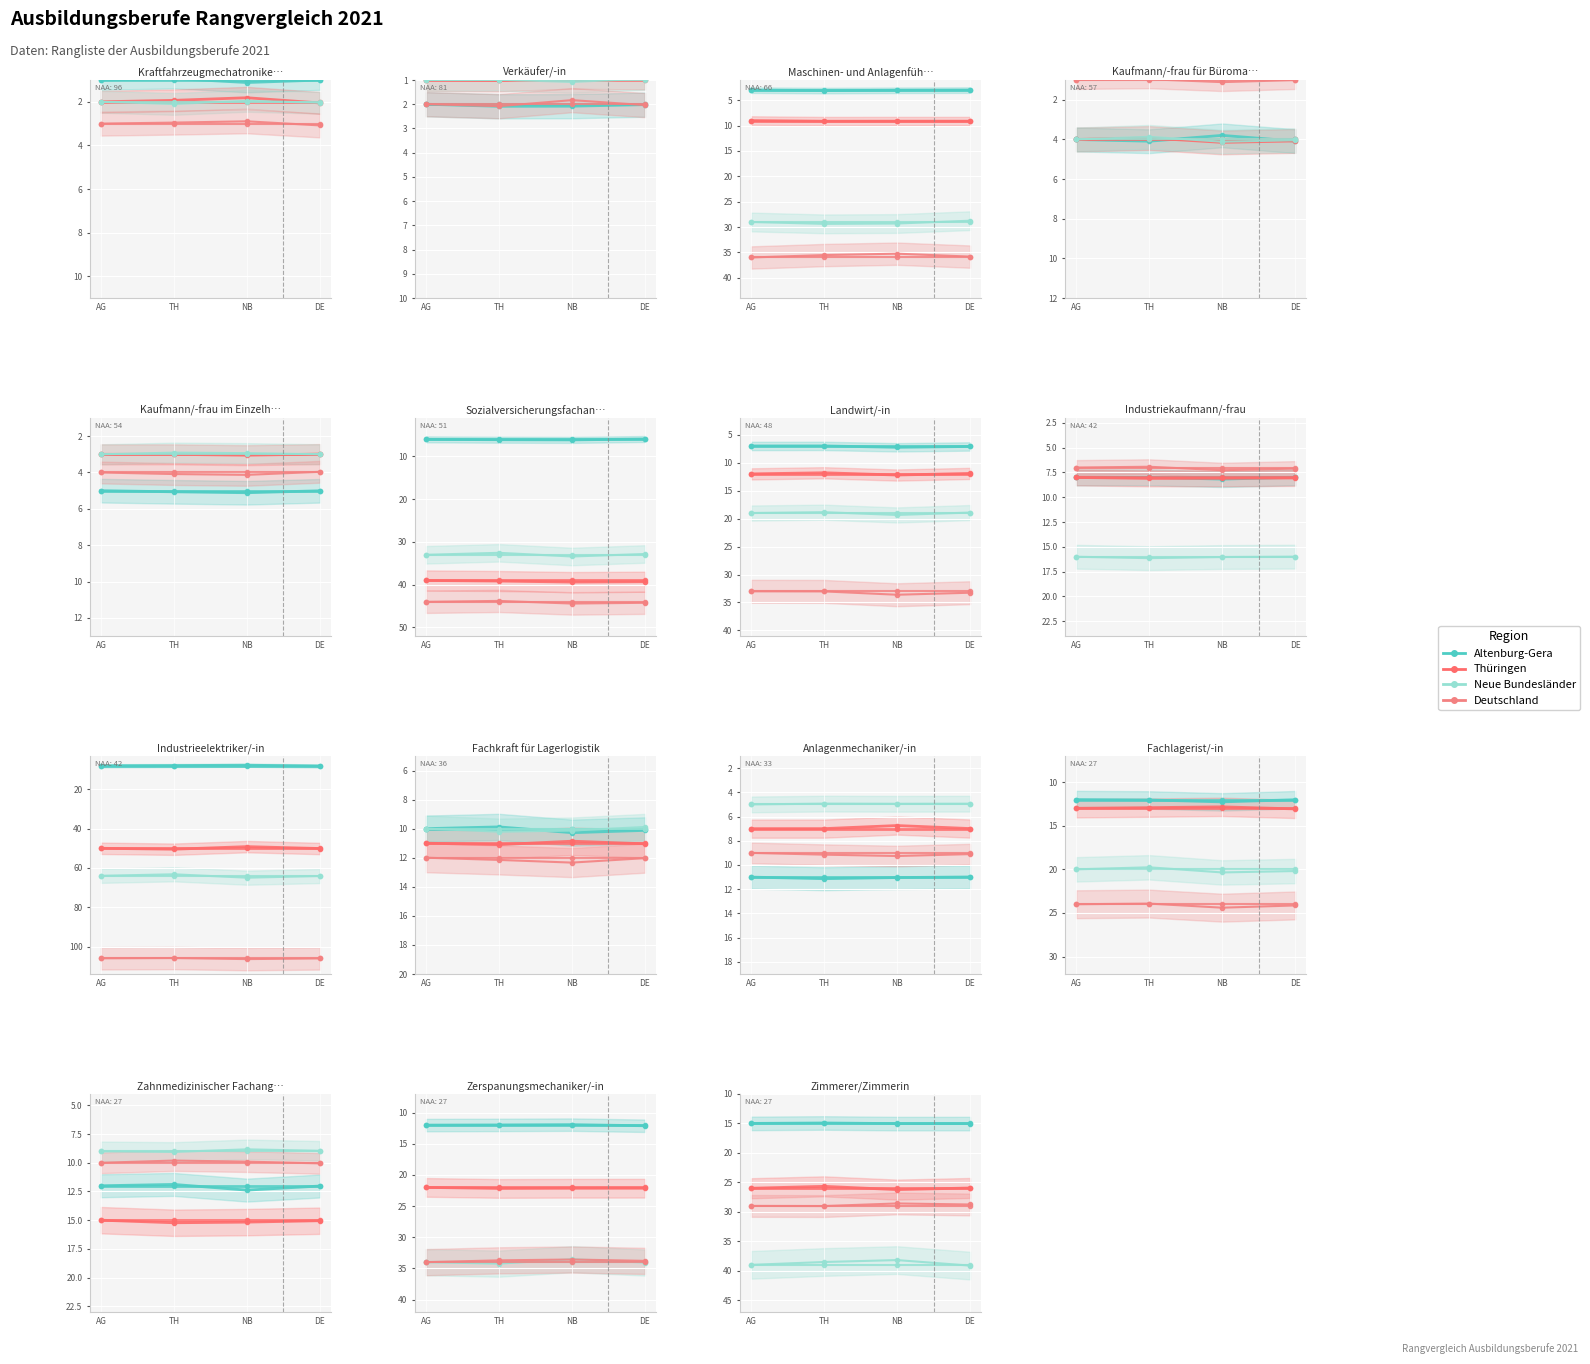

True or false: Deutschland and Neue Bundesländer cross at least once.

False